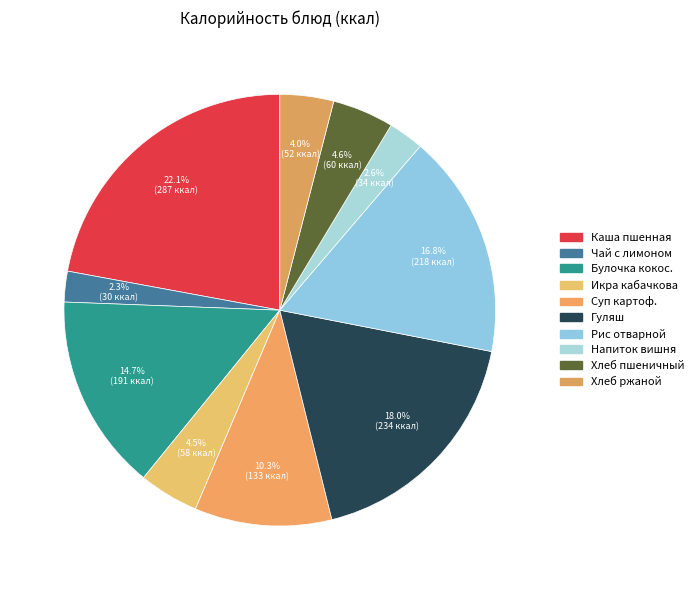

How many segments does this pie chart have?

10